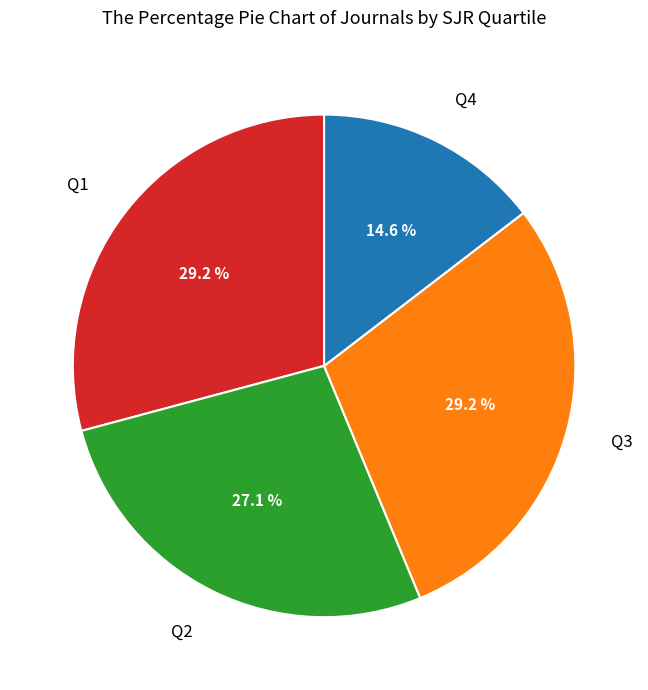

To the nearest percent, what is the average slice percentage?

25%